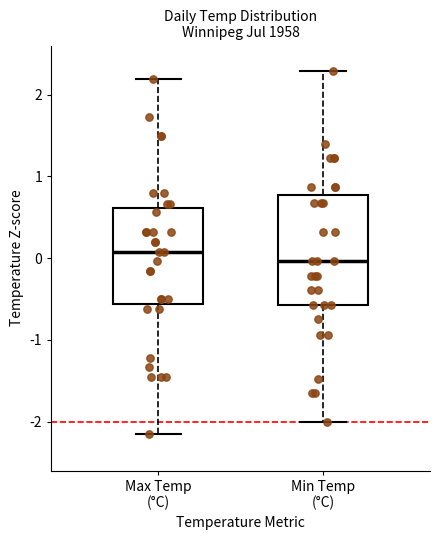

Where is the lower edge of the box for Min Temp (°C) on the y-axis? The values are not printed on the chart, so give them approximately, as read against the axis.

-0.6